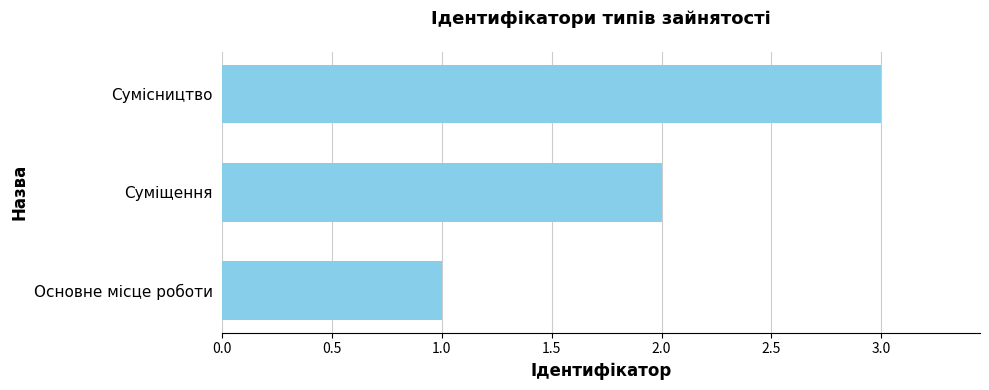

Are the bars grouped side by side (vs. stacked)?

No